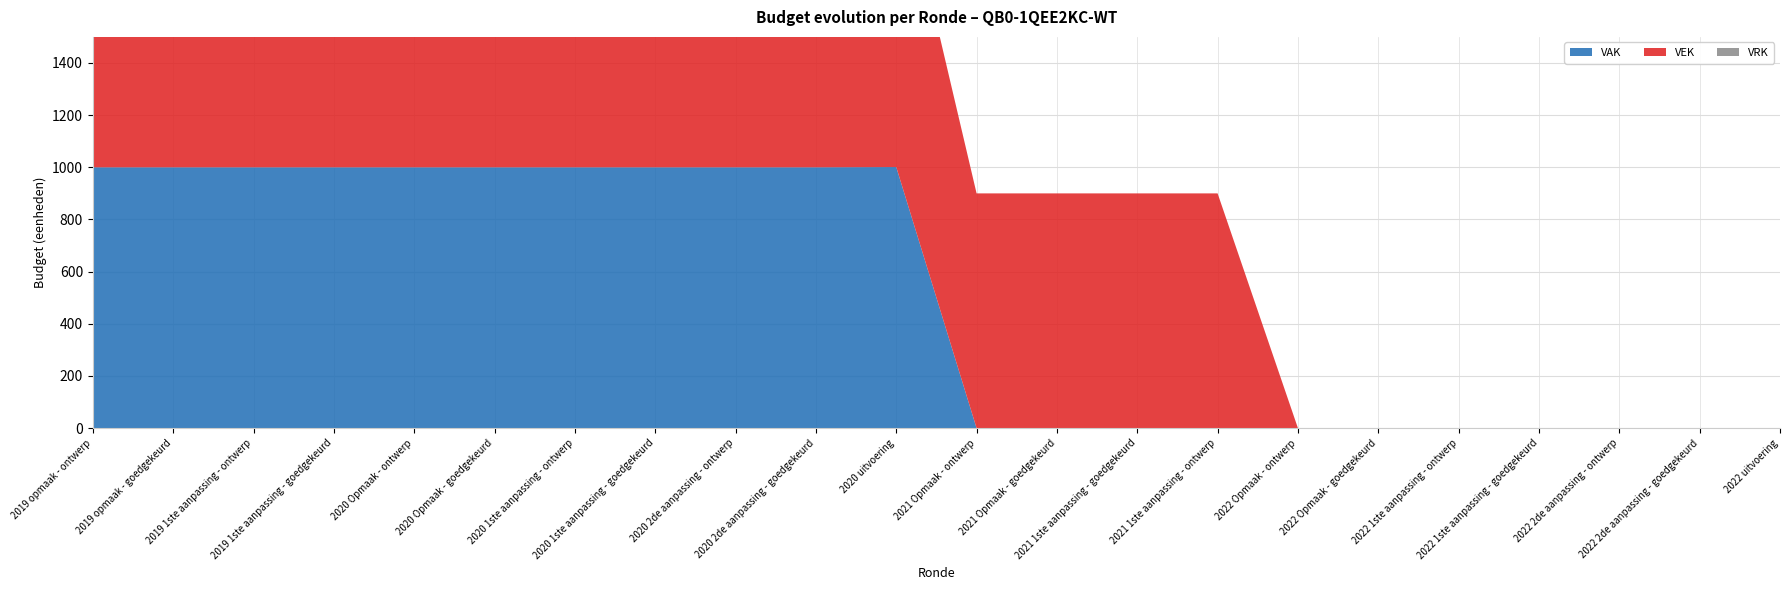

Reading left to right, list all the values displayed in this chart.

VAK: 1000	1000	1000	1000	1000	1000	1000	1000	1000	1000	1001	0	0	0	0	0	0	0	0	0	0	0
VEK: 900	900	900	900	1039	1039	1039	1039	1039	1039	1210	900	900	900	900	0	0	0	0	0	0	0
VRK: 0	0	0	0	0	0	0	0	0	0	0	0	0	0	0	0	0	0	0	0	0	0